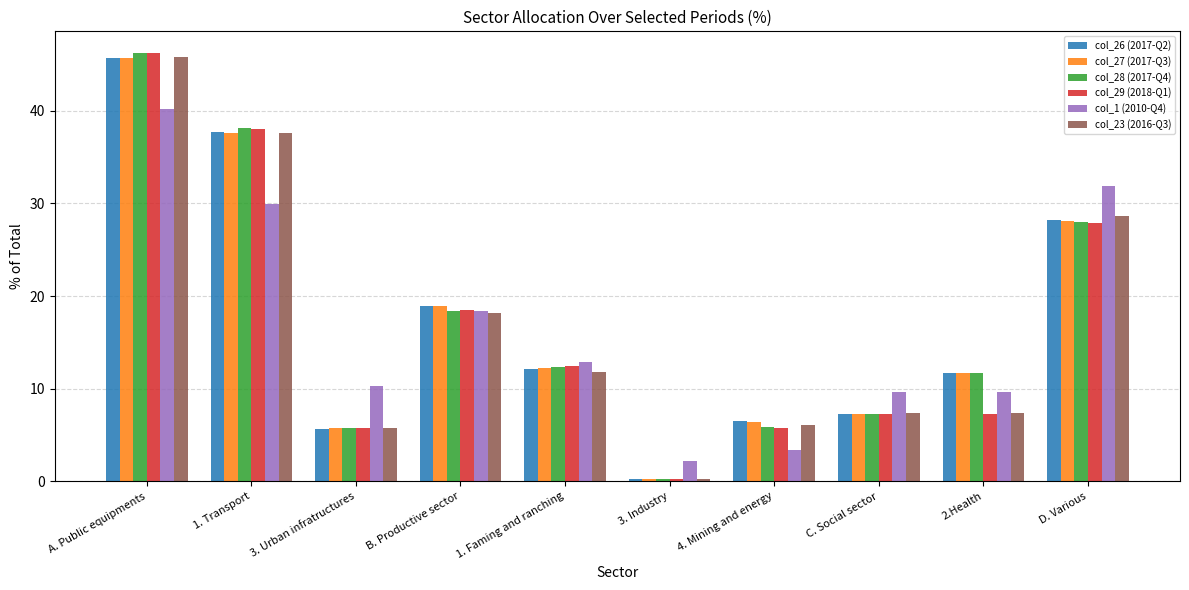

At which label does col_27 (2017-Q3) first exceed 12?

A. Public equipments